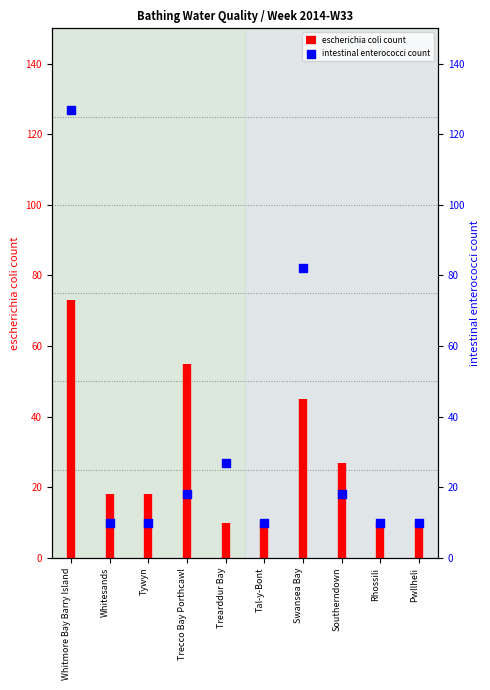

Approximately how many times larger is the value at Southerndown compared to Pwllheli?

1.8